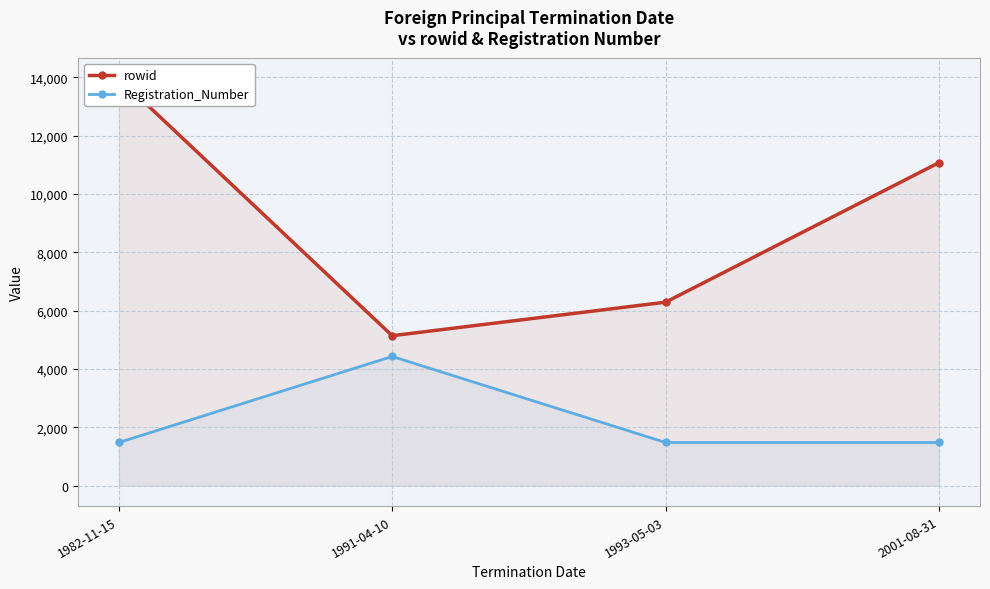

What is the greatest value displayed?

13971